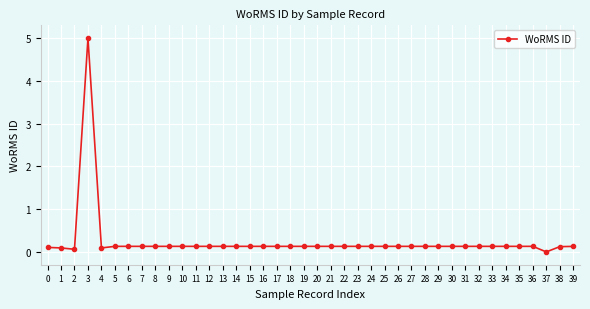

Is this an area chart (filled region under the line)?

No